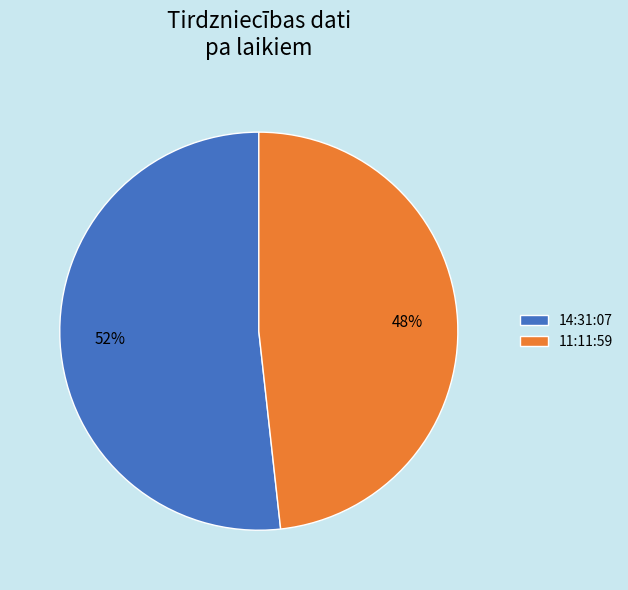

Count the number of slices in the pie.

2